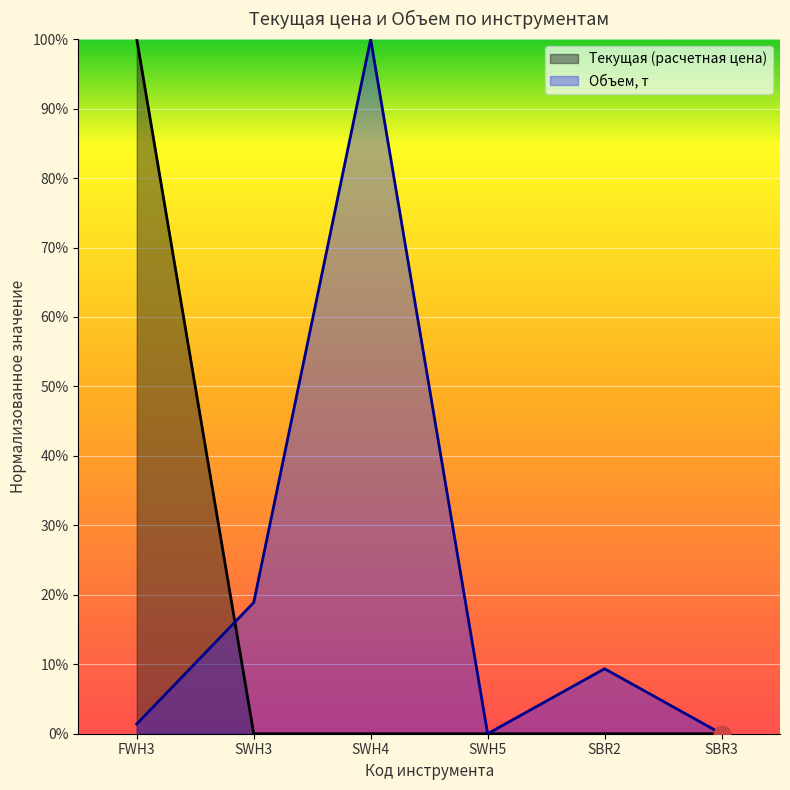

Between SWH3 and SBR2, which series saw the biggest shift?

Объем, т